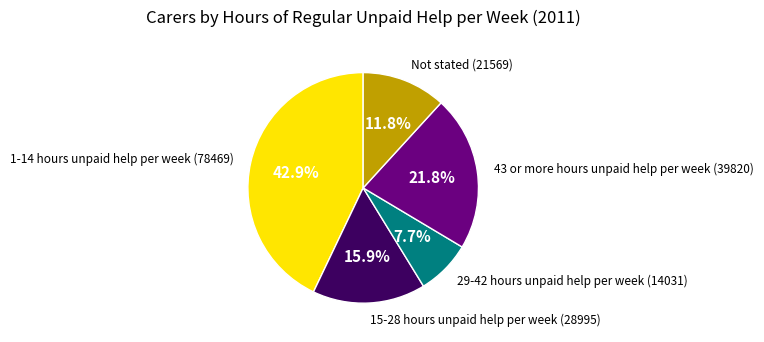

Is there any slice that represents more than half of the pie?

No